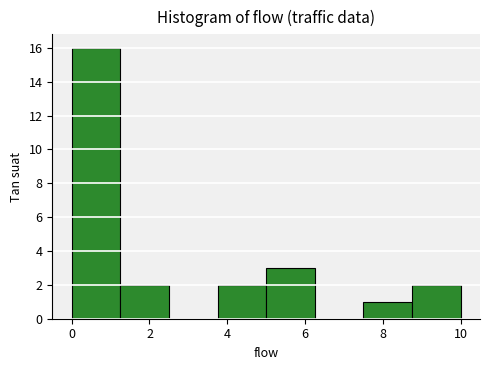

Reading left to right, list every bar in this chart as the range it spans on the x-axis followed by its height. Neither the bar edges nor the heights are printed on the chart, so give them approximately, as read against the axes.

0.00 to 1.25: 16
1.25 to 2.50: 2
2.50 to 3.75: 0
3.75 to 5.00: 2
5.00 to 6.25: 3
6.25 to 7.50: 0
7.50 to 8.75: 1
8.75 to 10.00: 2